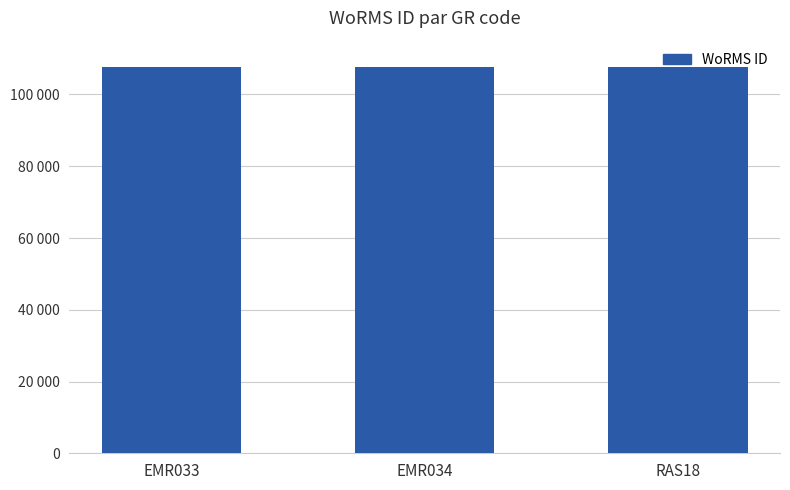

Reading left to right, transcribe all the data shown in this chart.

EMR033=107614	EMR034=107616	RAS18=107616